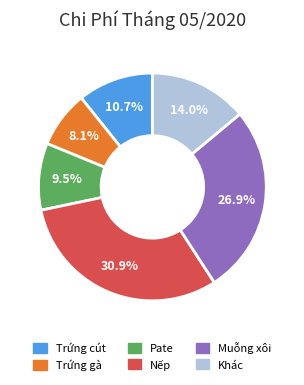

Does any single category account for the majority?

No